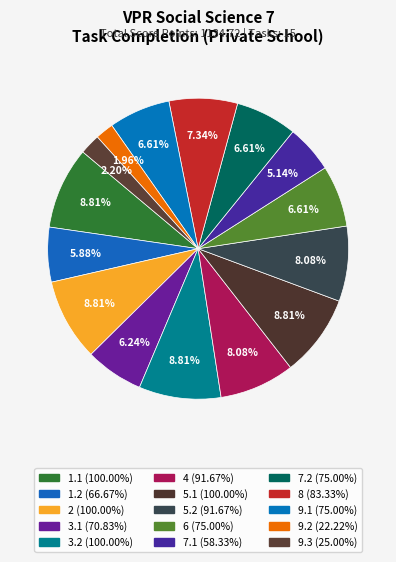

Does 3.1 account for over 50% of the chart?

No